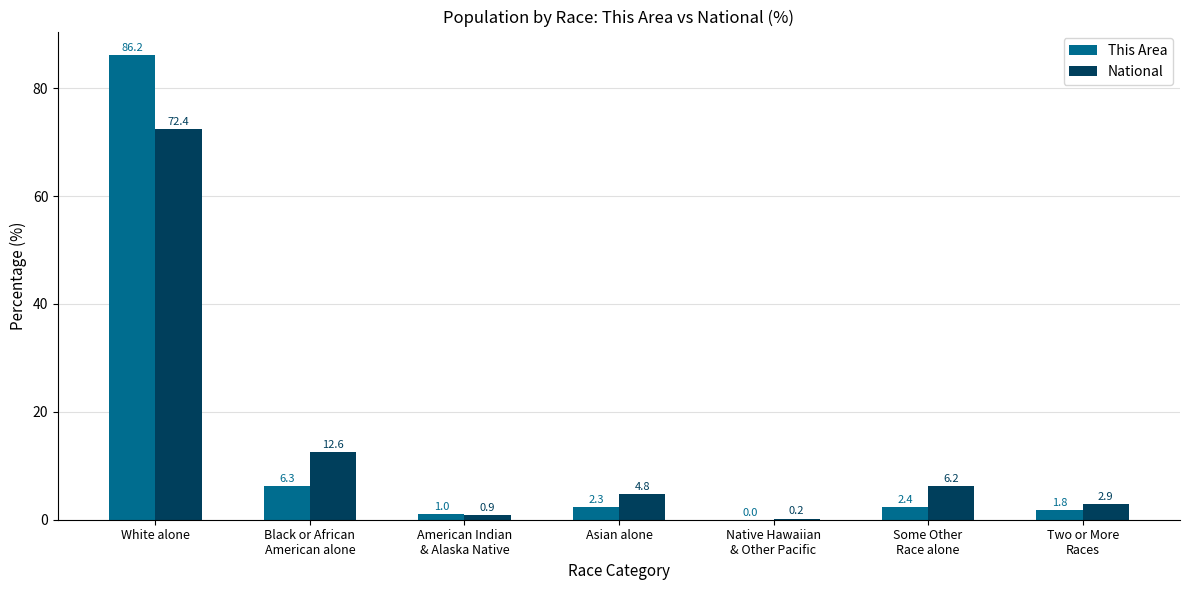

Which category has the highest value in the This Area series?

White alone